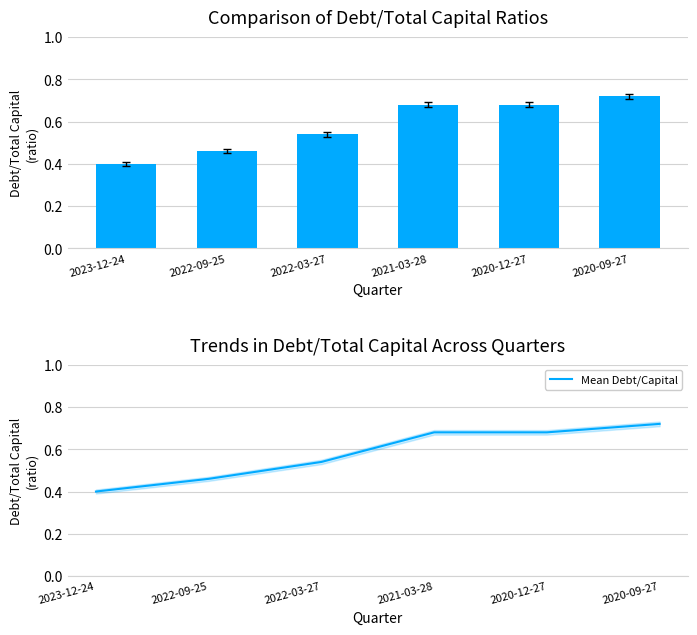

What is the difference between the Mean Debt/Capital values at 2022-09-25 and 2021-03-28?

0.2